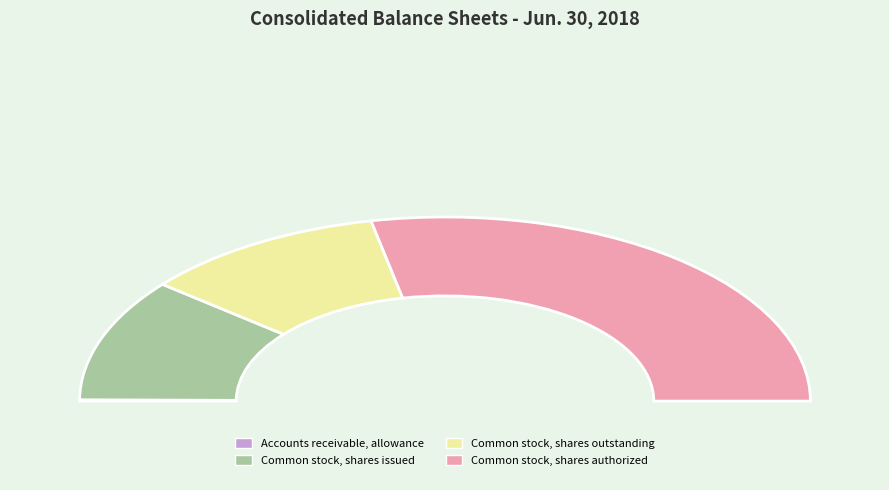

What is the change in value from Accounts receivable, allowance to Common stock, shares authorized?

+99596000